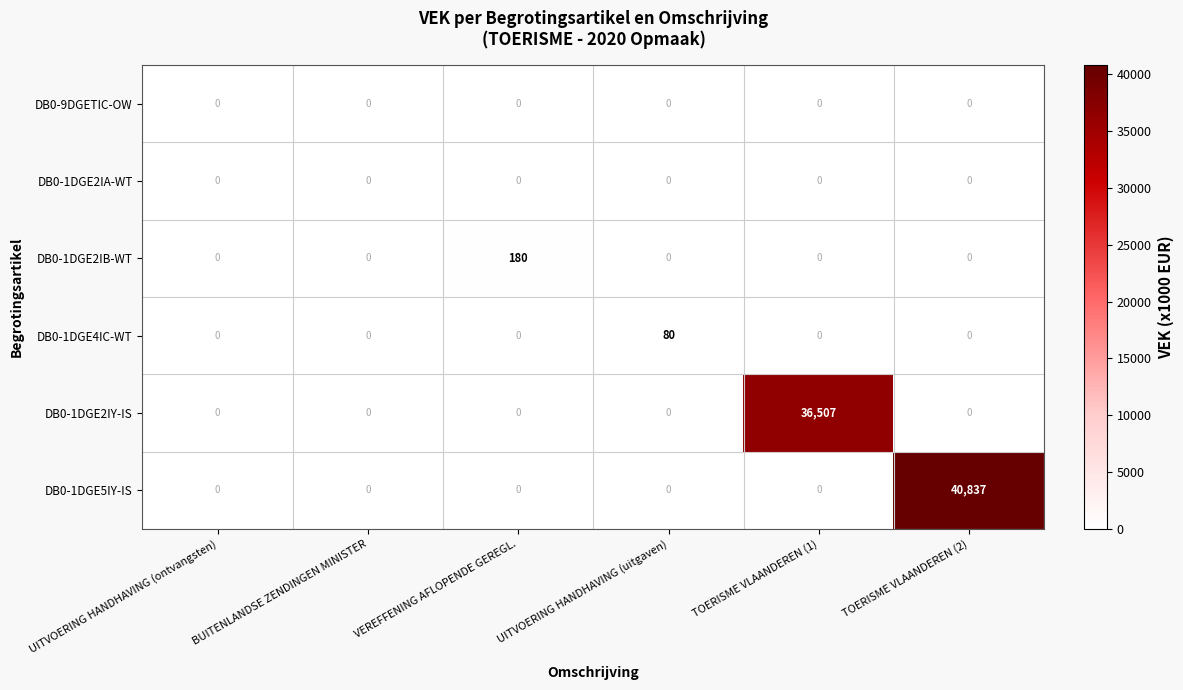

What is the average value of the DB0-1DGE2IB-WT series?

30